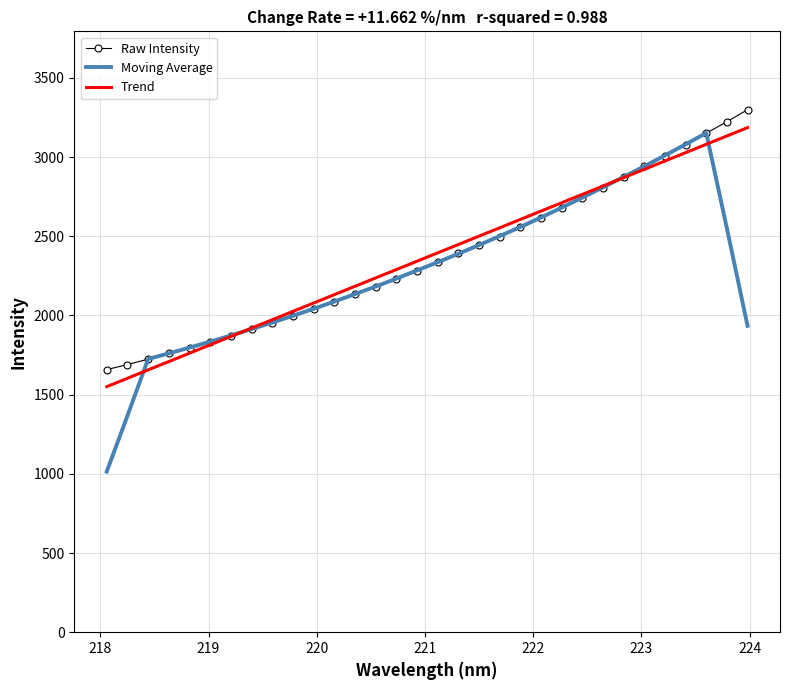

Which series has the largest range (max minus min)?

Moving Average